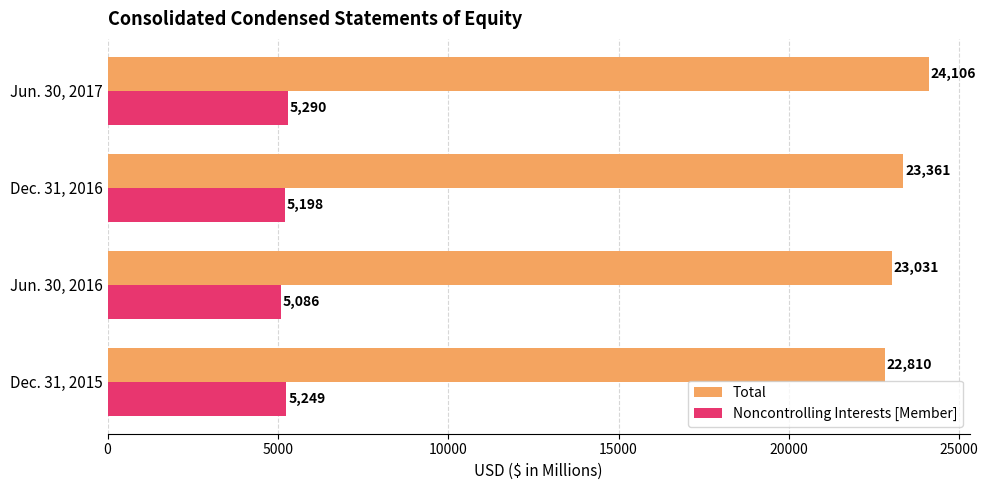

What value does the Total series have at Dec. 31, 2016?

23361